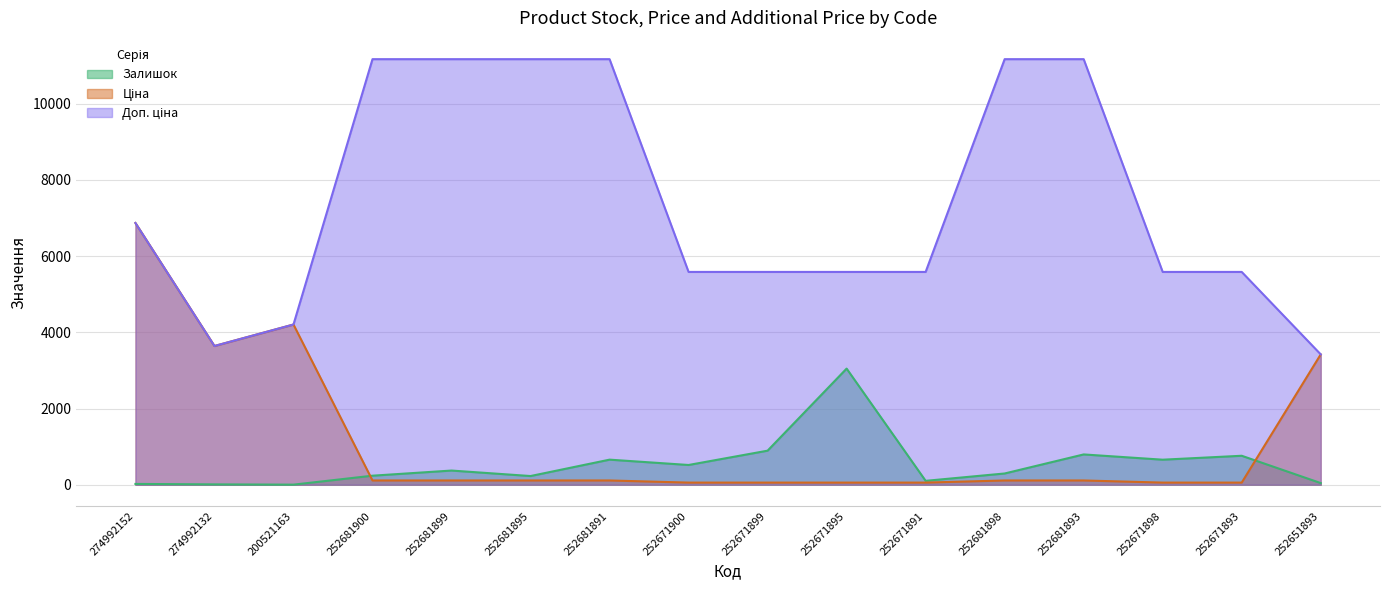

Is it true that Залишок equals 566.7 at 252681899?

False